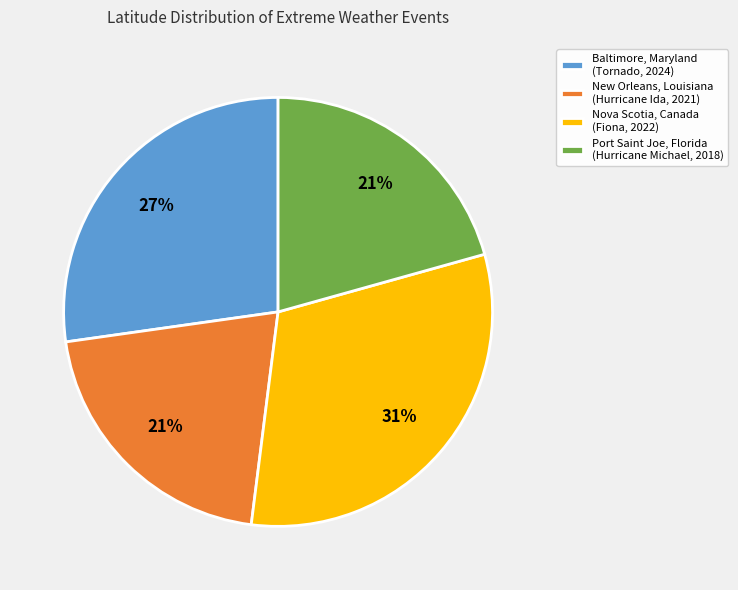

Is the sum of Baltimore, Maryland (Tornado, 2024) and Port Saint Joe, Florida (Hurricane Michael, 2018) greater than half?

No